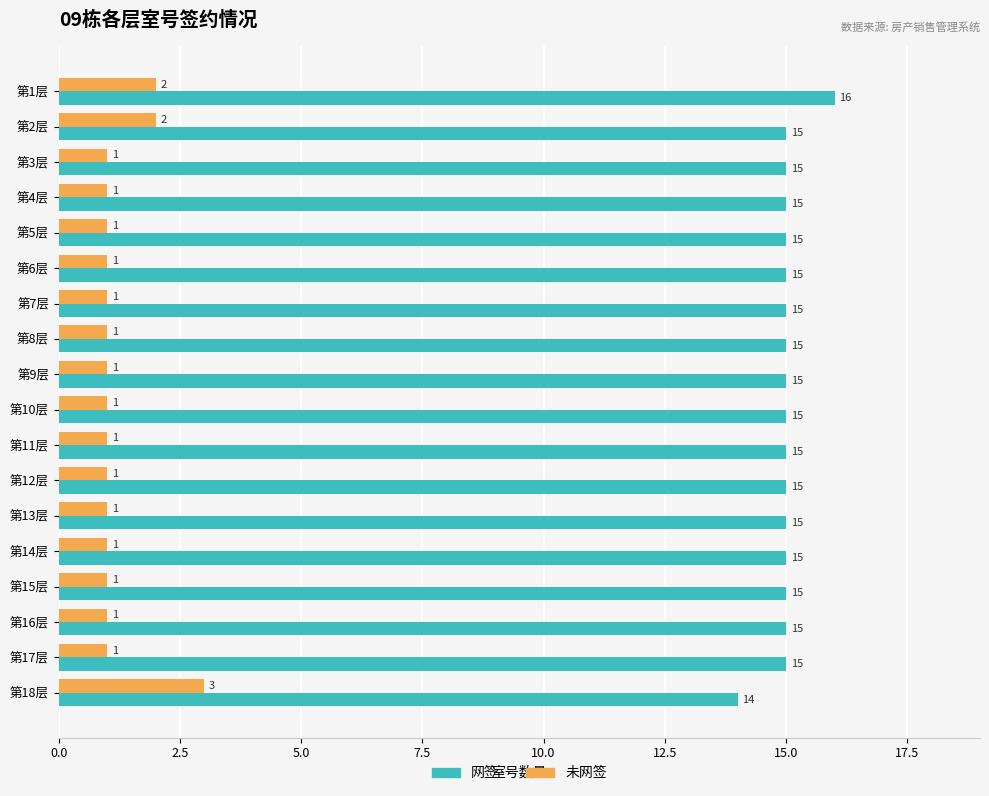

Count the 未网签 values in the range 1 to 2.

17